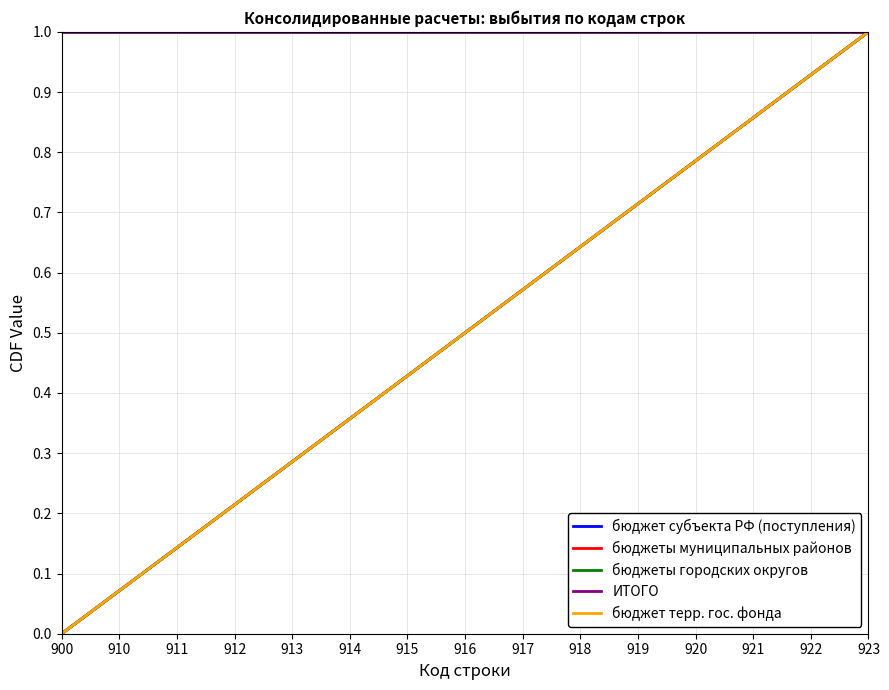

Reading right to left, extract all data points from this chart.

бюджет субъекта РФ (поступления): 1.0	0.9	0.9	0.8	0.7	0.6	0.6	0.5	0.4	0.4	0.3	0.2	0.1	0.1	0.0
бюджеты муниципальных районов: 1.0	0.9	0.9	0.8	0.7	0.6	0.6	0.5	0.4	0.4	0.3	0.2	0.1	0.1	0.0
бюджеты городских округов: 1.0	0.9	0.9	0.8	0.7	0.6	0.6	0.5	0.4	0.4	0.3	0.2	0.1	0.1	0.0
ИТОГО: 1.0	1.0	1.0	1.0	1.0	1.0	1.0	1.0	1.0	1.0	1.0	1.0	1.0	1.0	1.0
бюджет терр. гос. фонда: 1.0	0.9	0.9	0.8	0.7	0.6	0.6	0.5	0.4	0.4	0.3	0.2	0.1	0.1	0.0